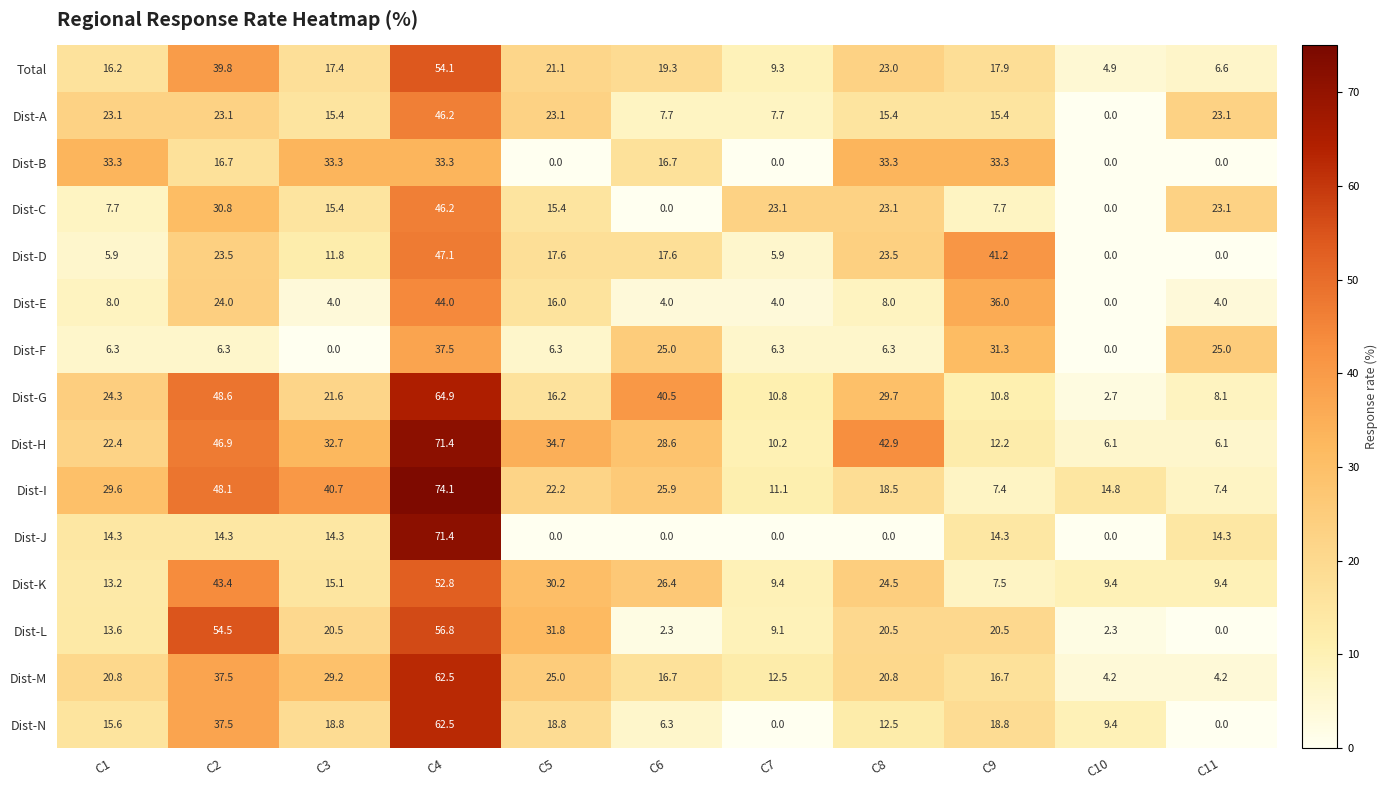

At which label does Dist-L first exceed 20?

C2